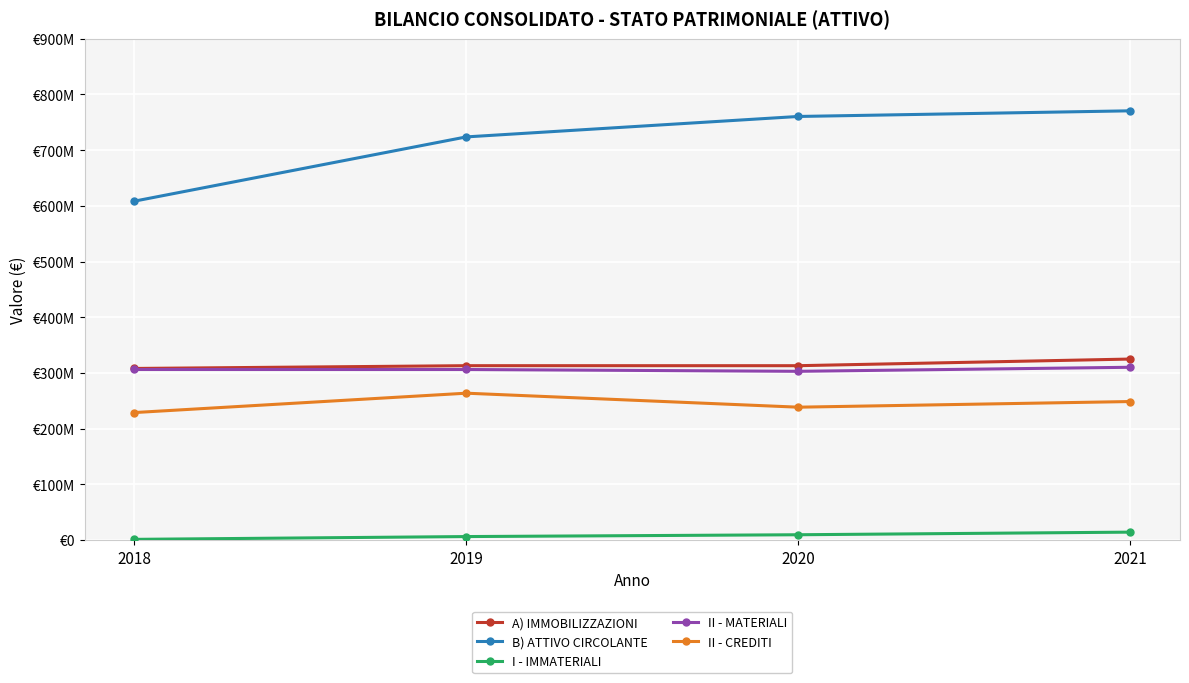

What is the total value across all series at 2021?

1668981959.9